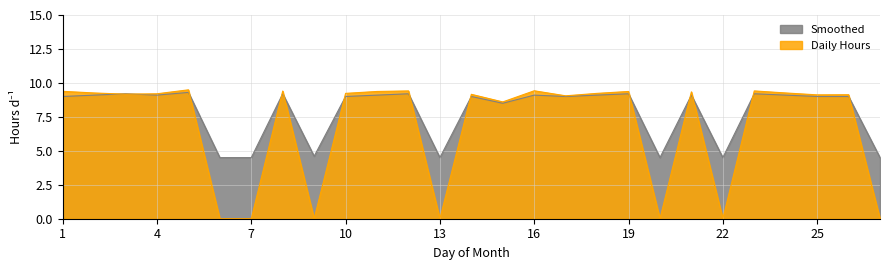

What is the maximum value shown in the chart?

9.5